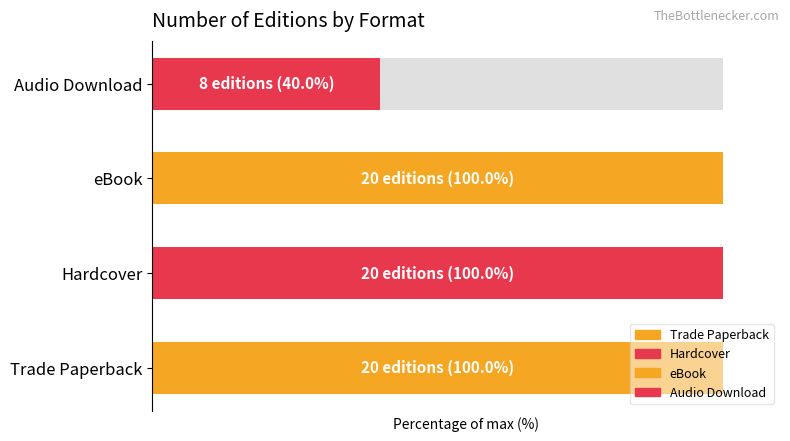

Does the chart contain any negative values?

No